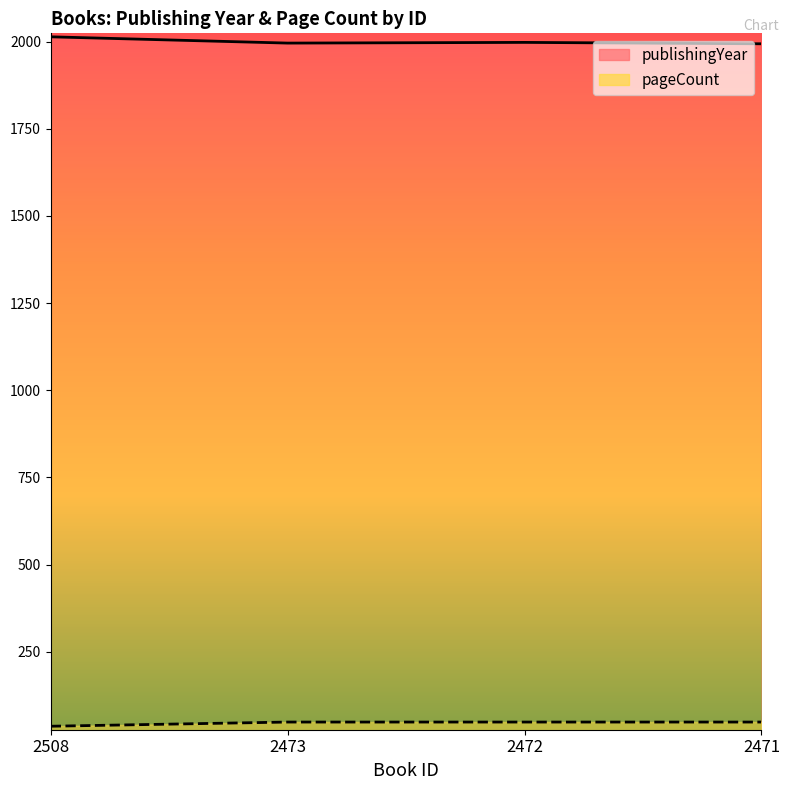

List the series in order of their overall mean, highest first.

publishingYear, pageCount